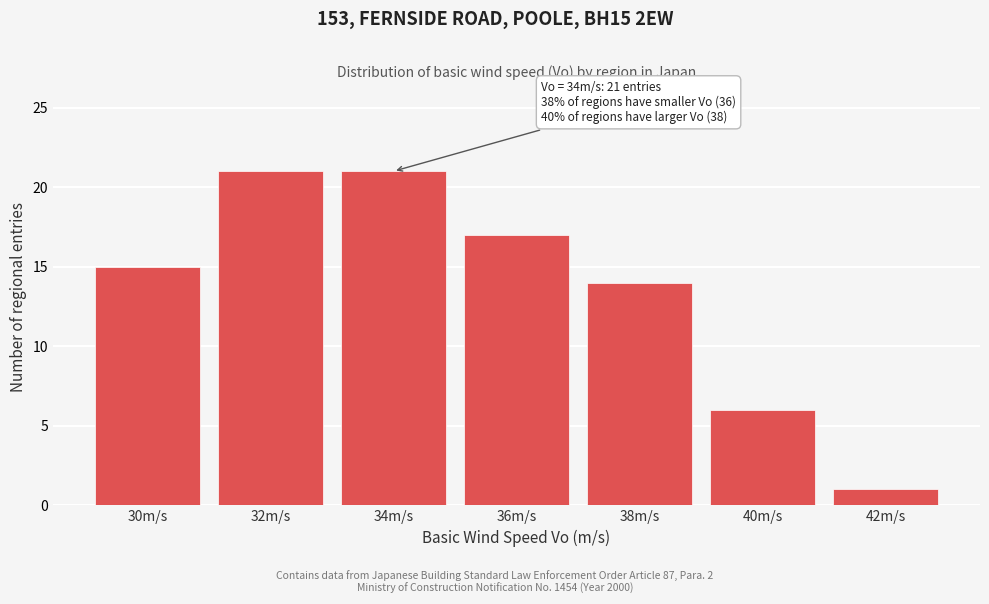

Reading right to left, transcribe all the data shown in this chart.

1	6	14	17	21	21	15